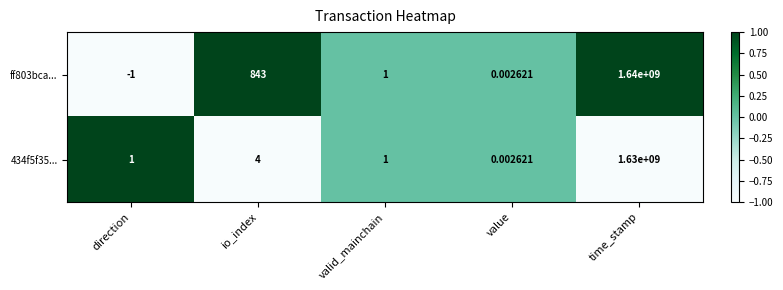

Which series has the largest range (max minus min)?

ff803bca...